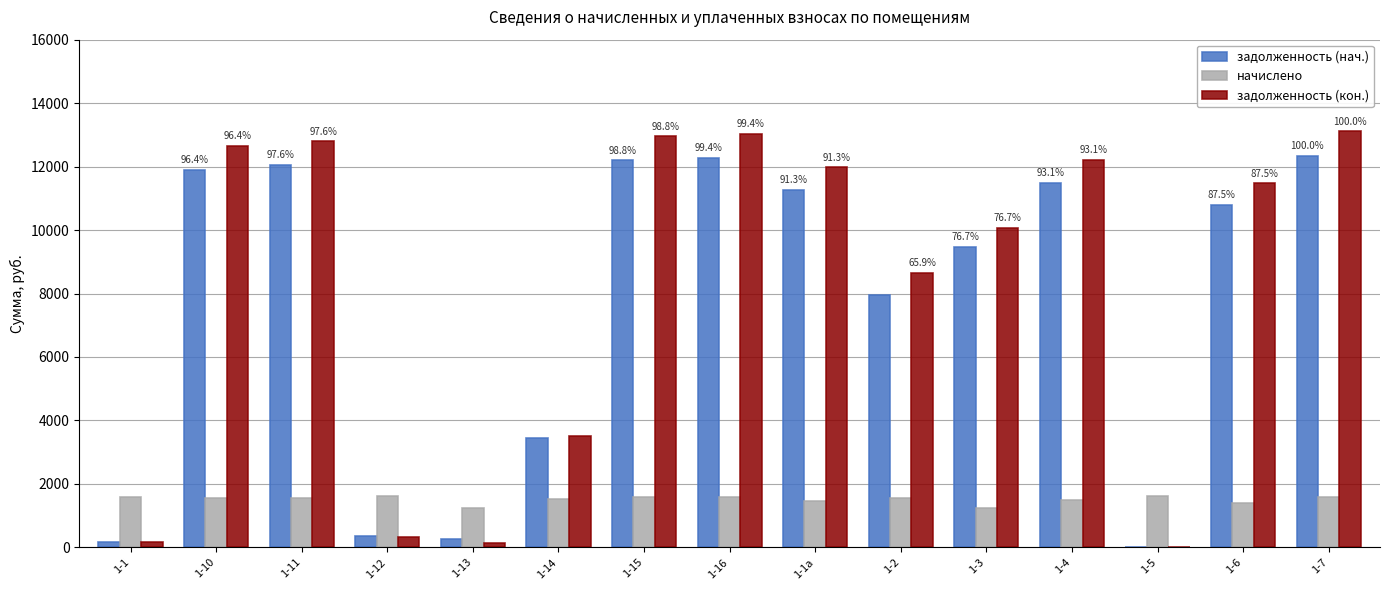

What is the spread (max minus min) of values at 1-5?

1612.3